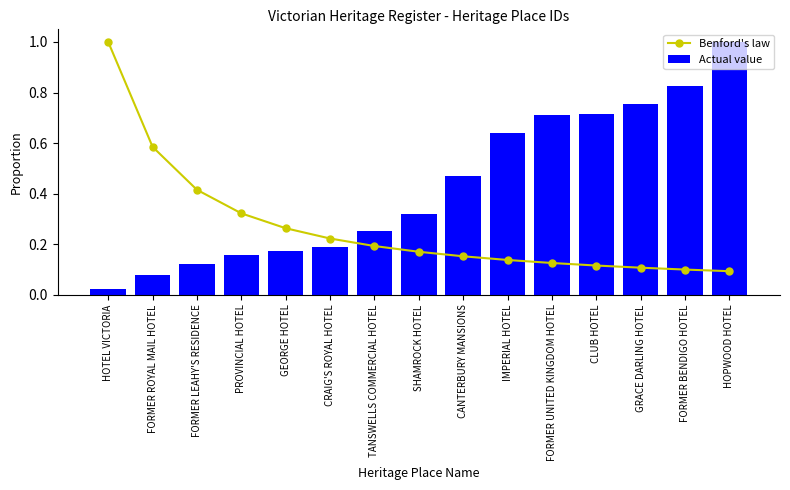

Are the bars grouped side by side (vs. stacked)?

Yes